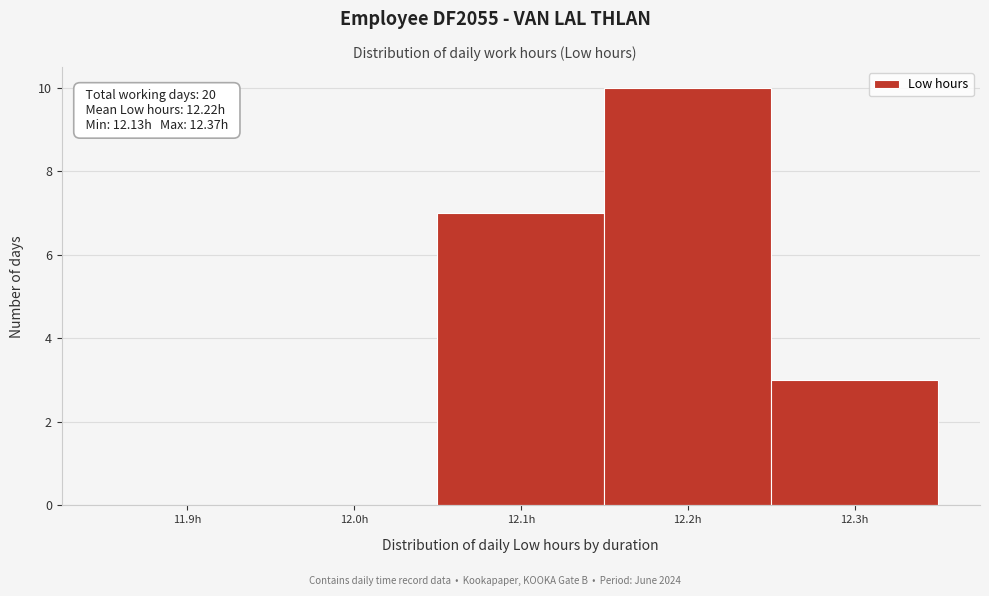

Reading left to right, list all the values displayed in this chart.

11.9h=0	12.0h=0	12.1h=7	12.2h=10	12.3h=3